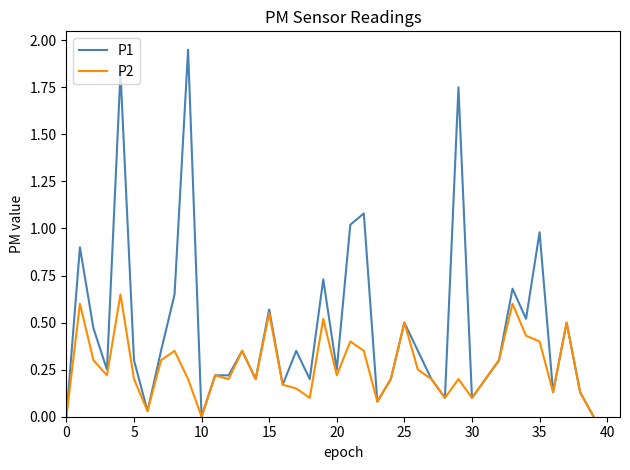

Which series has the largest range (max minus min)?

P1